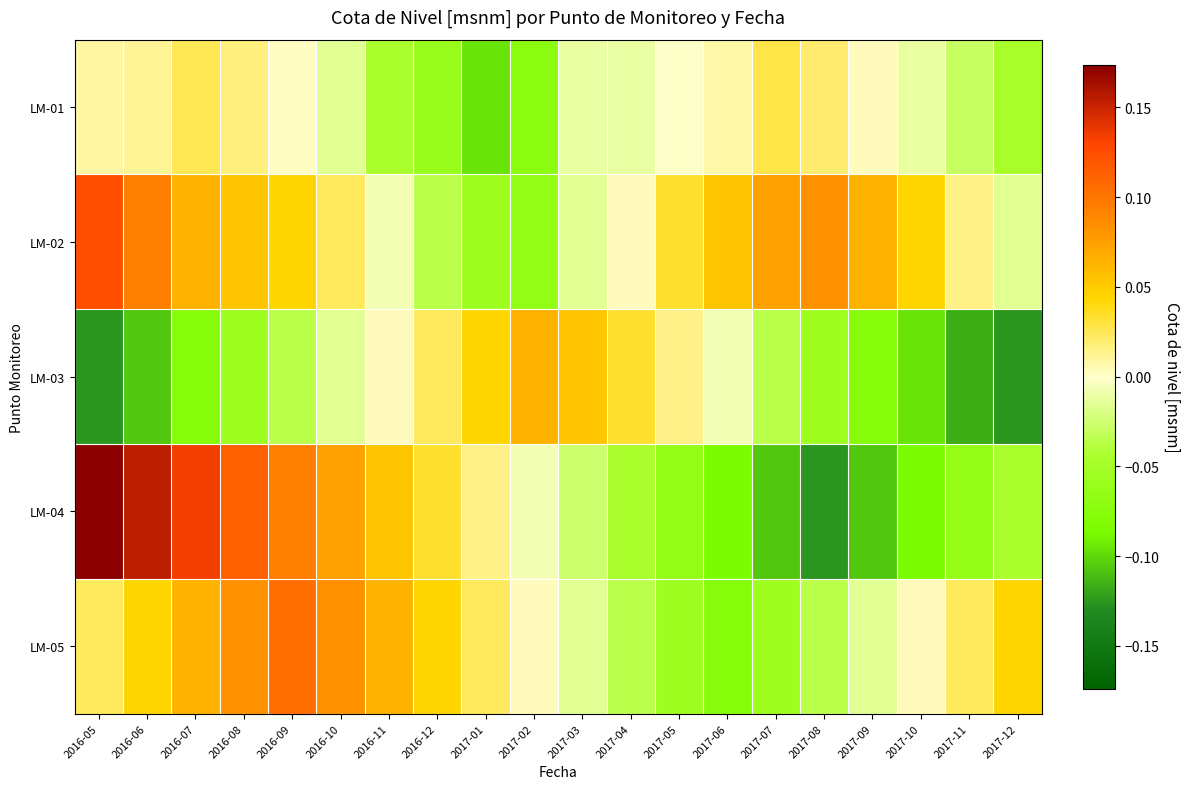

Reading left to right, what are all the values shown in this chart?

LM-01: 2016-05=0.0	2016-06=0.0	2016-07=0.0	2016-08=0.0	2016-09=0.0	2016-10=-0.0	2016-11=-0.0	2016-12=-0.1	2017-01=-0.1	2017-02=-0.1	2017-03=-0.0	2017-04=-0.0	2017-05=-0.0	2017-06=0.0	2017-07=0.0	2017-08=0.0	2017-09=0.0	2017-10=-0.0	2017-11=-0.0	2017-12=-0.0
LM-02: 2016-05=0.1	2016-06=0.1	2016-07=0.1	2016-08=0.1	2016-09=0.0	2016-10=0.0	2016-11=-0.0	2016-12=-0.0	2017-01=-0.1	2017-02=-0.1	2017-03=-0.0	2017-04=0.0	2017-05=0.0	2017-06=0.1	2017-07=0.1	2017-08=0.1	2017-09=0.1	2017-10=0.0	2017-11=0.0	2017-12=-0.0
LM-03: 2016-05=-0.1	2016-06=-0.1	2016-07=-0.1	2016-08=-0.1	2016-09=-0.0	2016-10=-0.0	2016-11=0.0	2016-12=0.0	2017-01=0.0	2017-02=0.1	2017-03=0.1	2017-04=0.0	2017-05=0.0	2017-06=-0.0	2017-07=-0.0	2017-08=-0.1	2017-09=-0.1	2017-10=-0.1	2017-11=-0.1	2017-12=-0.1
LM-04: 2016-05=0.2	2016-06=0.2	2016-07=0.1	2016-08=0.1	2016-09=0.1	2016-10=0.1	2016-11=0.1	2016-12=0.0	2017-01=0.0	2017-02=-0.0	2017-03=-0.0	2017-04=-0.0	2017-05=-0.1	2017-06=-0.1	2017-07=-0.1	2017-08=-0.1	2017-09=-0.1	2017-10=-0.1	2017-11=-0.1	2017-12=-0.0
LM-05: 2016-05=0.0	2016-06=0.0	2016-07=0.1	2016-08=0.1	2016-09=0.1	2016-10=0.1	2016-11=0.1	2016-12=0.0	2017-01=0.0	2017-02=0.0	2017-03=-0.0	2017-04=-0.0	2017-05=-0.1	2017-06=-0.1	2017-07=-0.1	2017-08=-0.0	2017-09=-0.0	2017-10=0.0	2017-11=0.0	2017-12=0.0